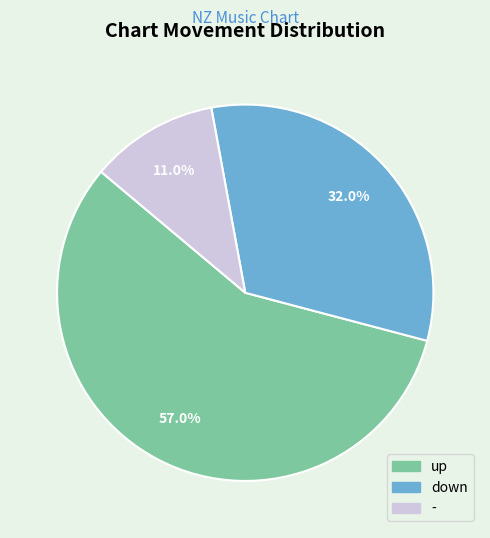

Rank the categories by value from highest to lowest.

up, down, -